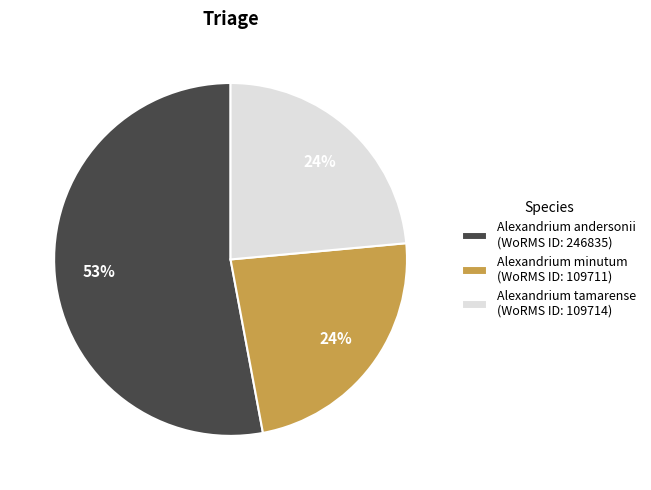

Do Alexandrium tamarense (WoRMS ID: 109714) and Alexandrium andersonii (WoRMS ID: 246835) together represent more than half of the pie?

Yes